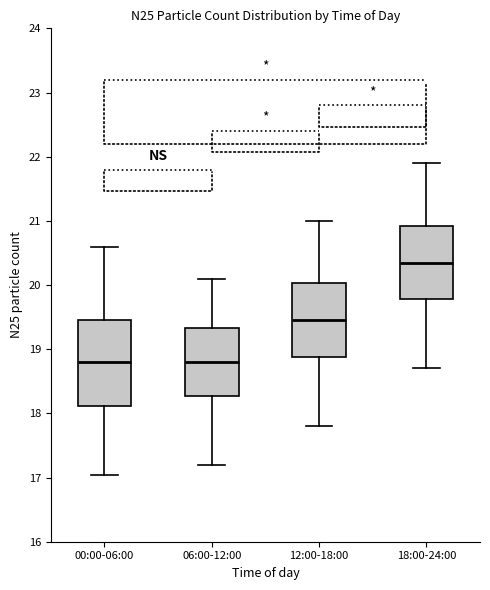

Reading left to right, transcribe this box plot: for each box, give where its median line is, the range the box spans, and where its two whiskers end, as read against the y-axis. The values are not printed on the chart, so give them approximately, as read against the axis.

00:00-06:00: median 18.8, box 18.1 to 19.4, whiskers 17.0 to 20.6
06:00-12:00: median 18.8, box 18.3 to 19.3, whiskers 17.2 to 20.1
12:00-18:00: median 19.5, box 18.9 to 20.0, whiskers 17.8 to 21.0
18:00-24:00: median 20.4, box 19.8 to 20.9, whiskers 18.7 to 21.9